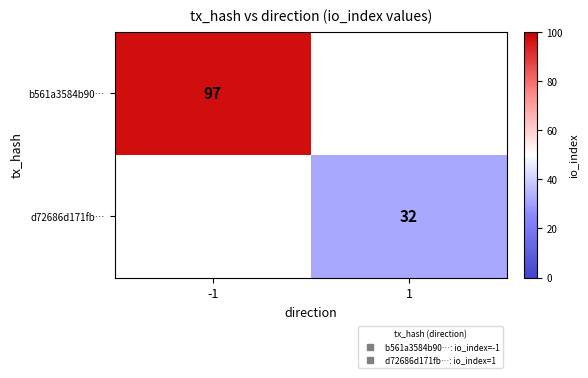

At which label is b561a3584b90… closest to 97?

-1